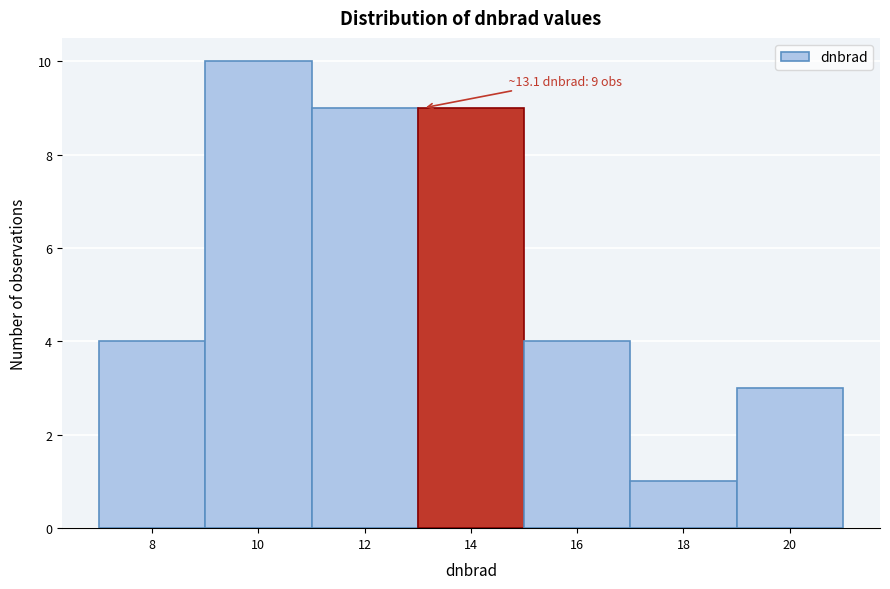

Over which range of the x-axis is the bar tallest?

9 to 11